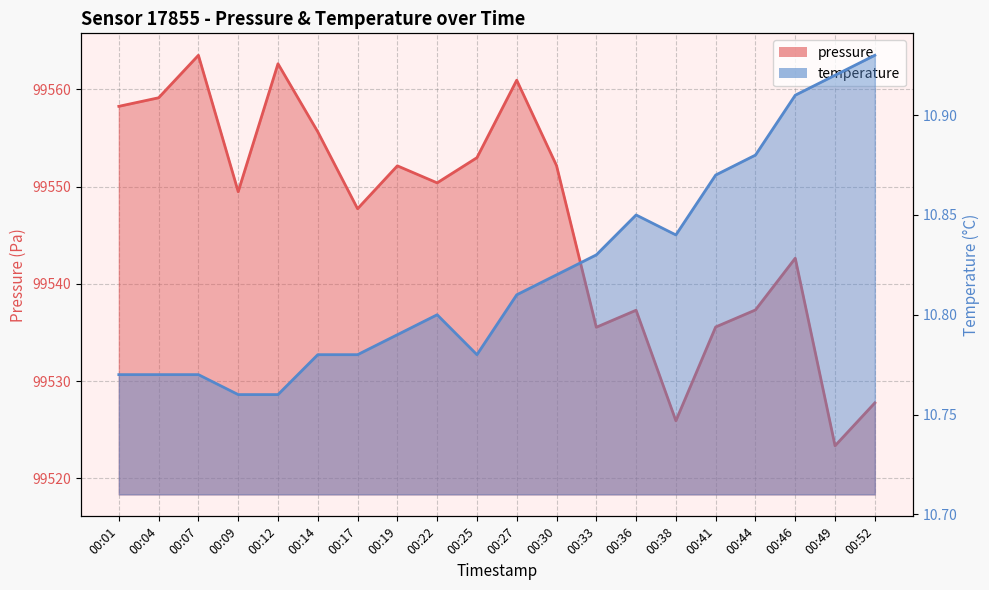

Read the pressure value at 00:19.

99552.1